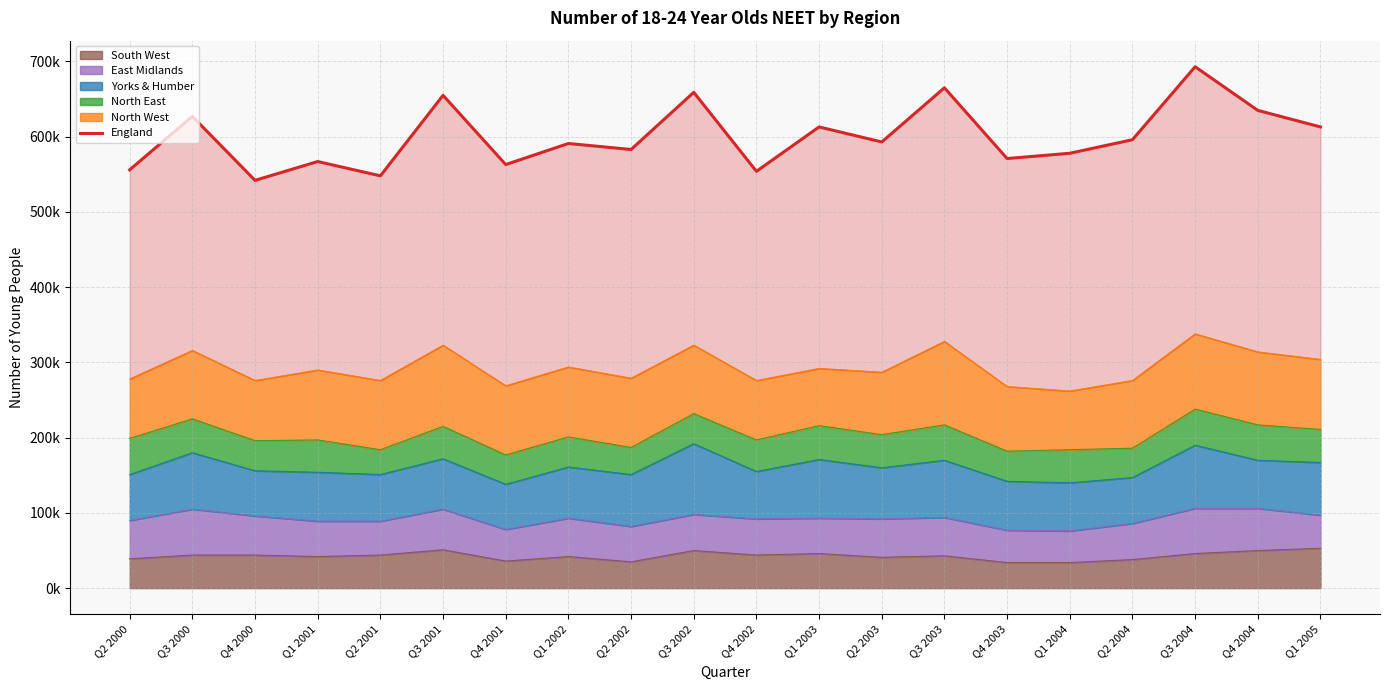

How many lines are shown in the chart?

1